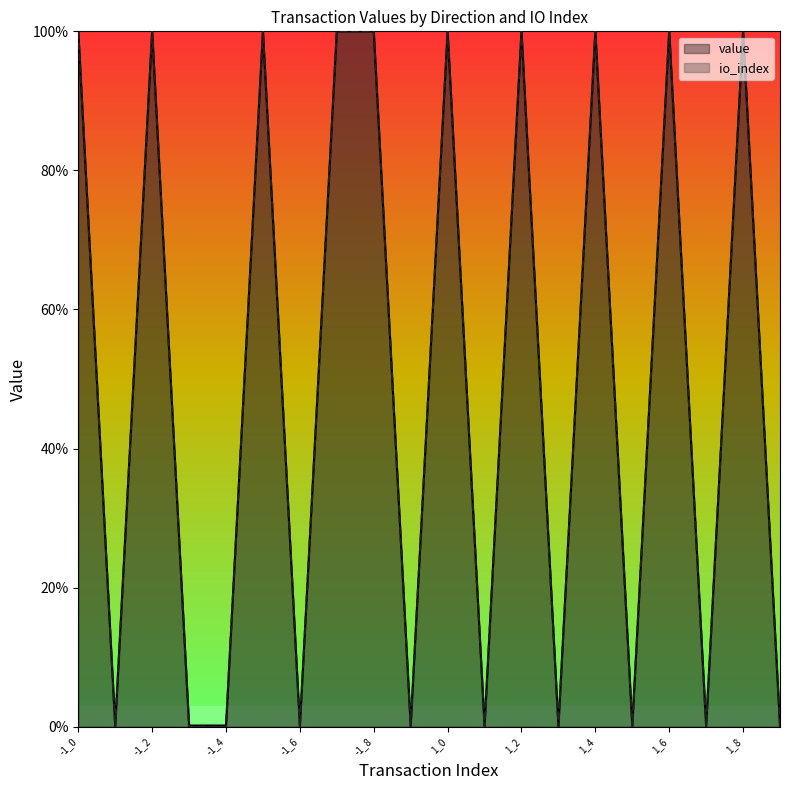

How many lines are shown in the chart?

2